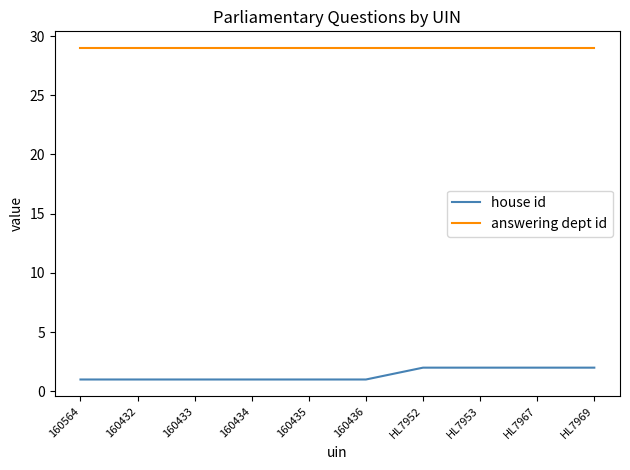

The answering dept id series shows 29 at HL7969. True or false?

True